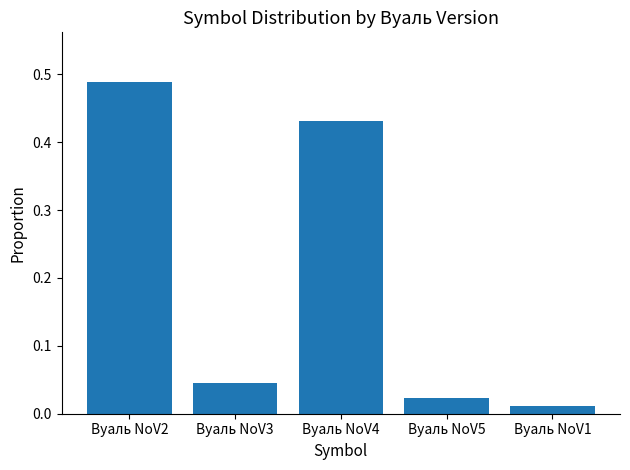

Where is the data nearest to the value 0?

Вуаль NoV1